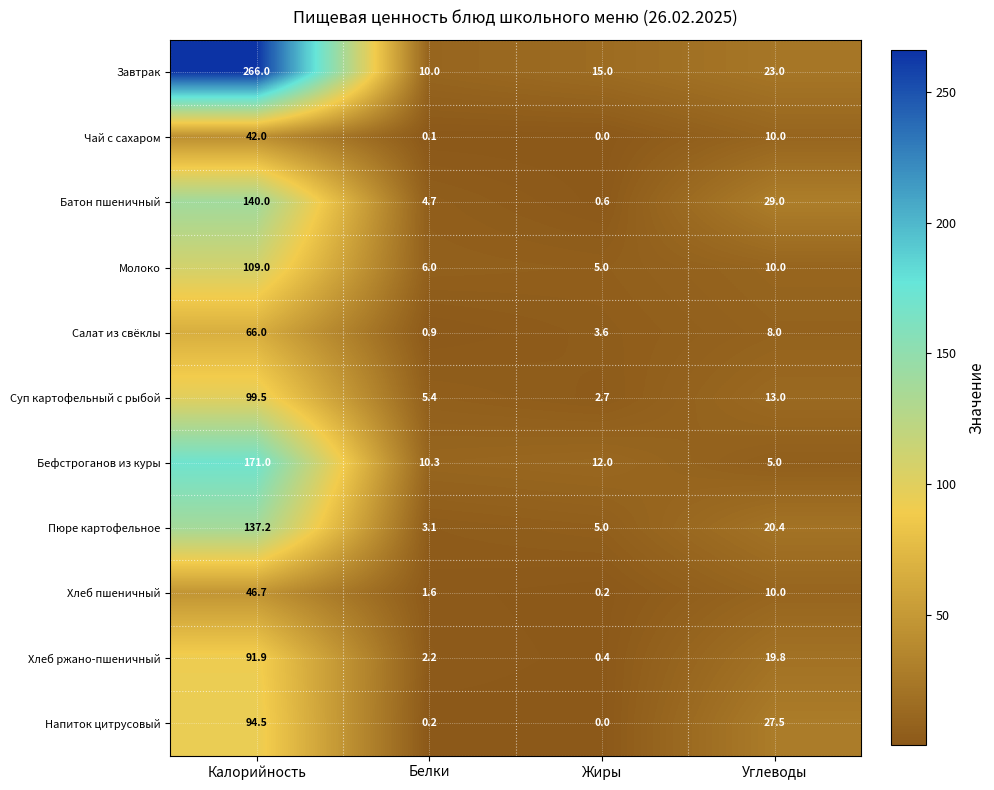

How many categories are shown in the chart?

4